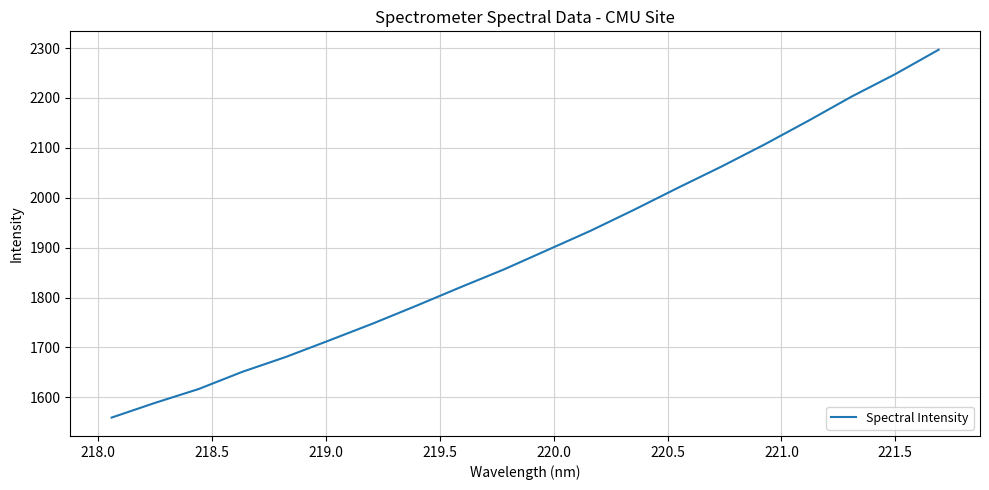

What is the difference between the maximum and minimum values?

737.3